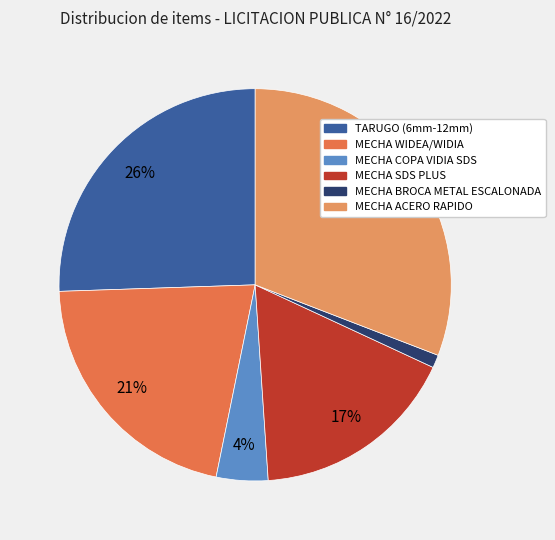

Rank the categories by value from lowest to highest.

MECHA BROCA METAL ESCALONADA, MECHA COPA VIDIA SDS, MECHA SDS PLUS, MECHA WIDEA/WIDIA, TARUGO (6mm-12mm), MECHA ACERO RAPIDO